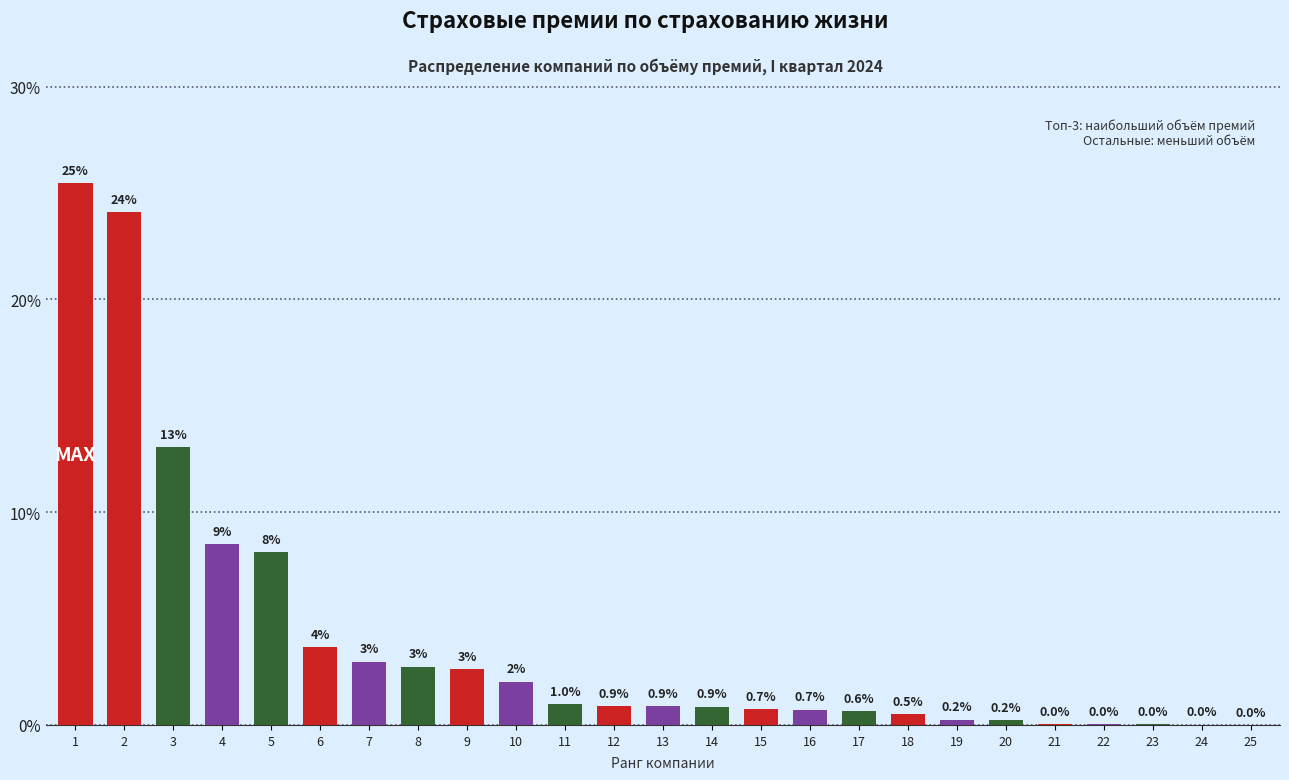

What is the greatest value displayed?

25.4